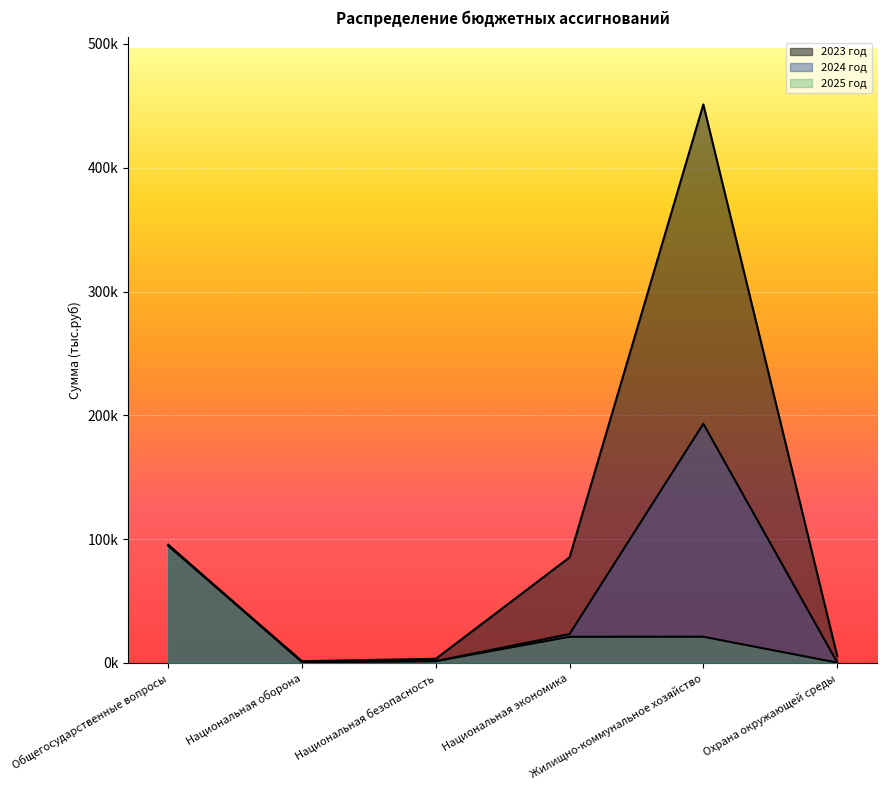

Which series has the largest total across all categories?

2023 год